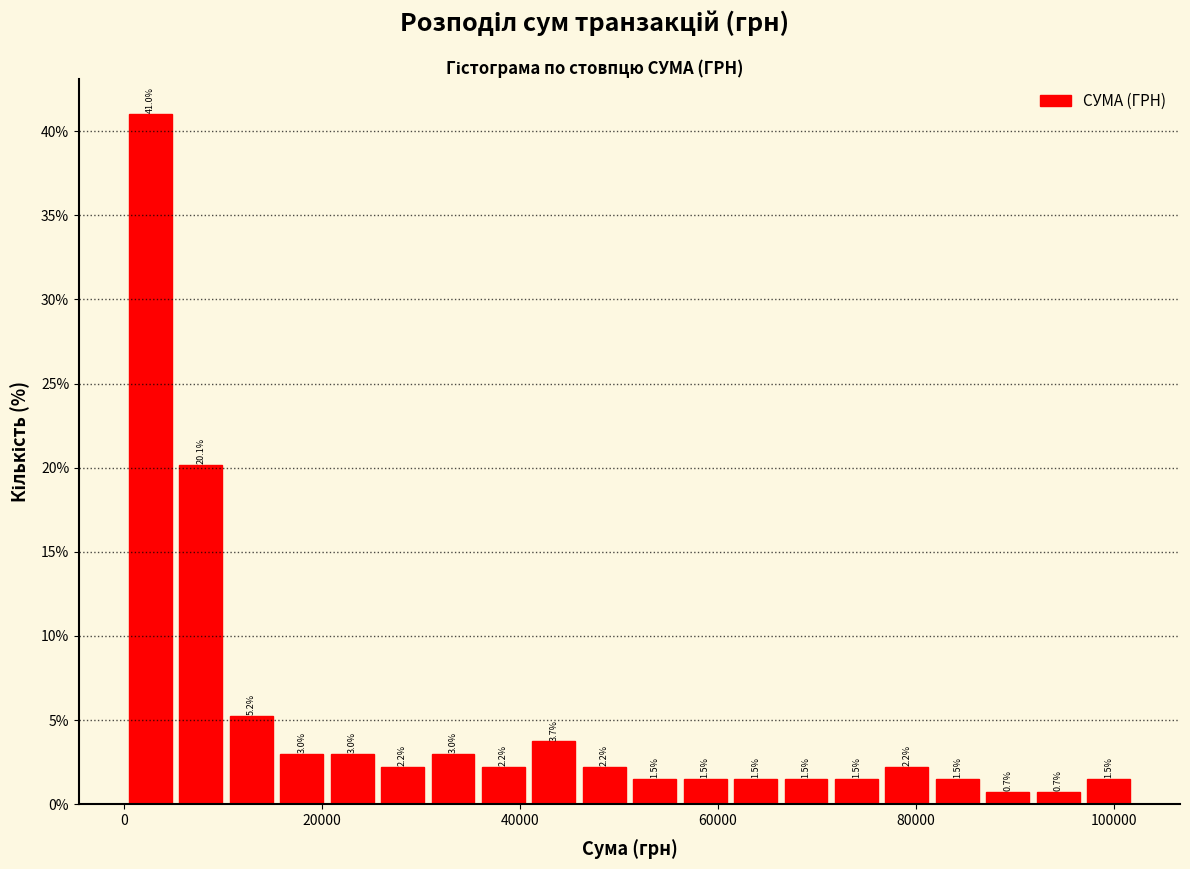

Read against the x-axis, roughly where is the centre of the tallest bar?

2000